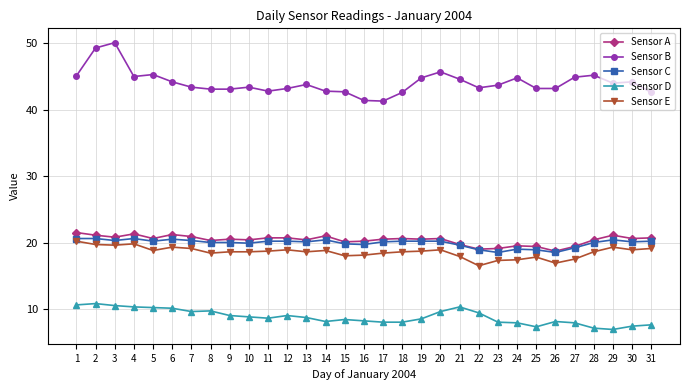

True or false: Sensor D and Sensor E intersect in this chart.

False